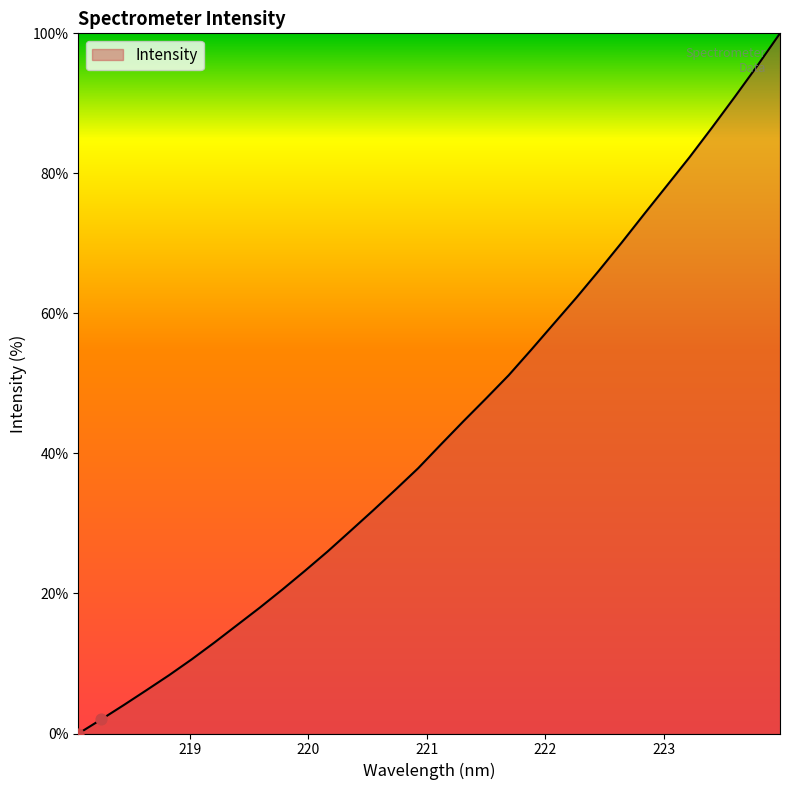

What is the difference between the maximum and minimum values?

100.0